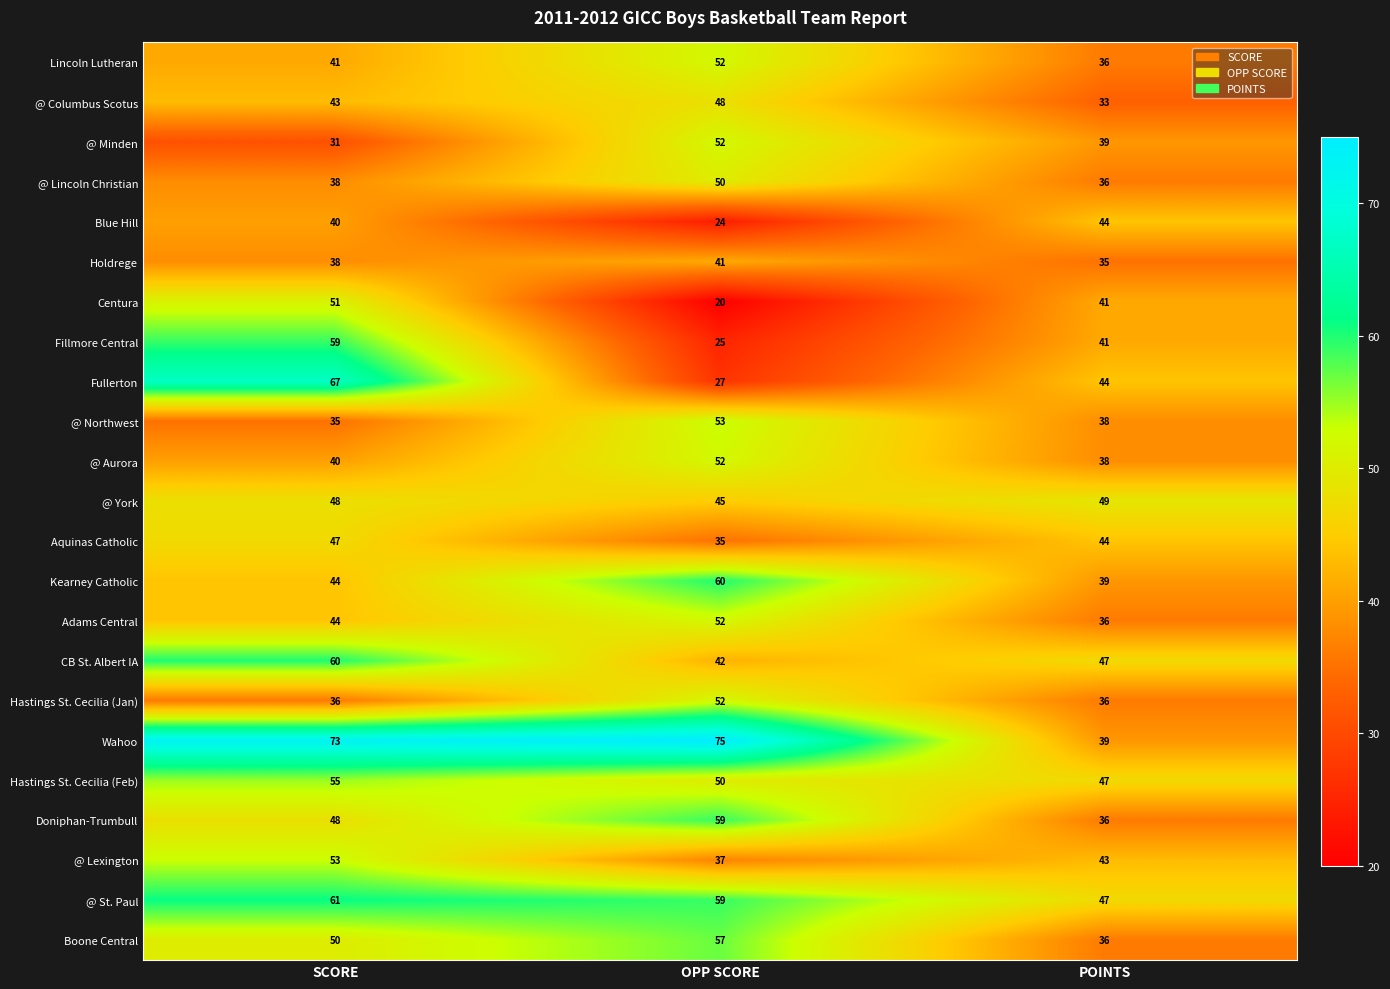

Rank the categories by Kearney Catholic value from lowest to highest.

POINTS, SCORE, OPP SCORE